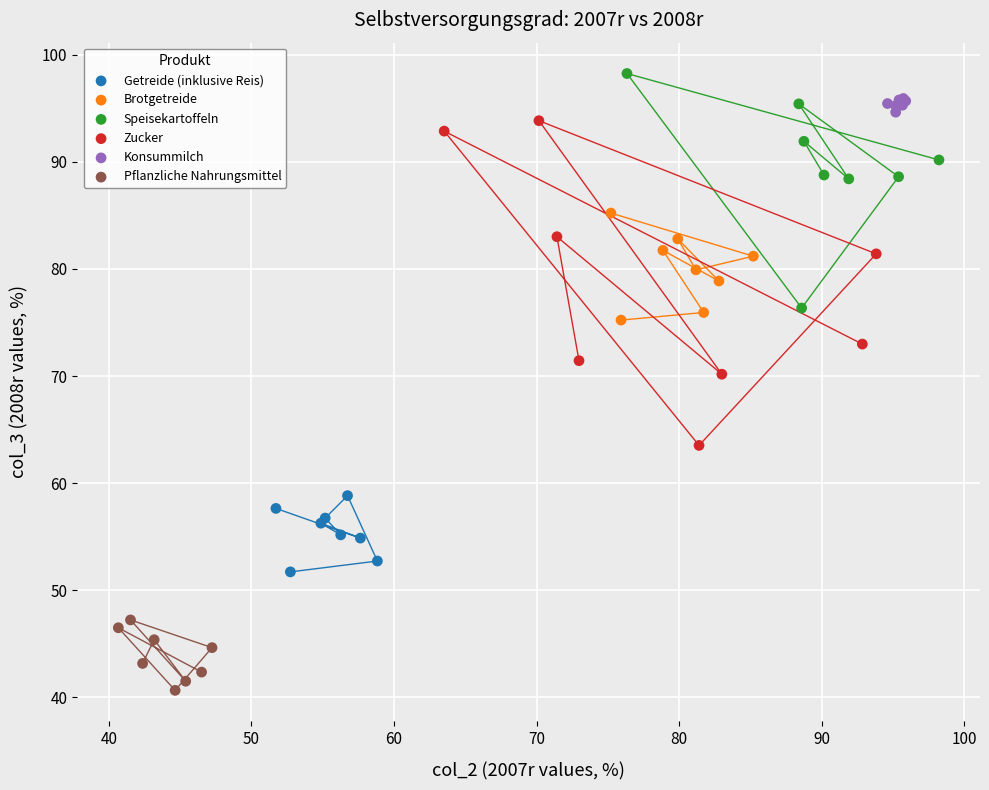

Which series has the widest spread of Y values?

Zucker